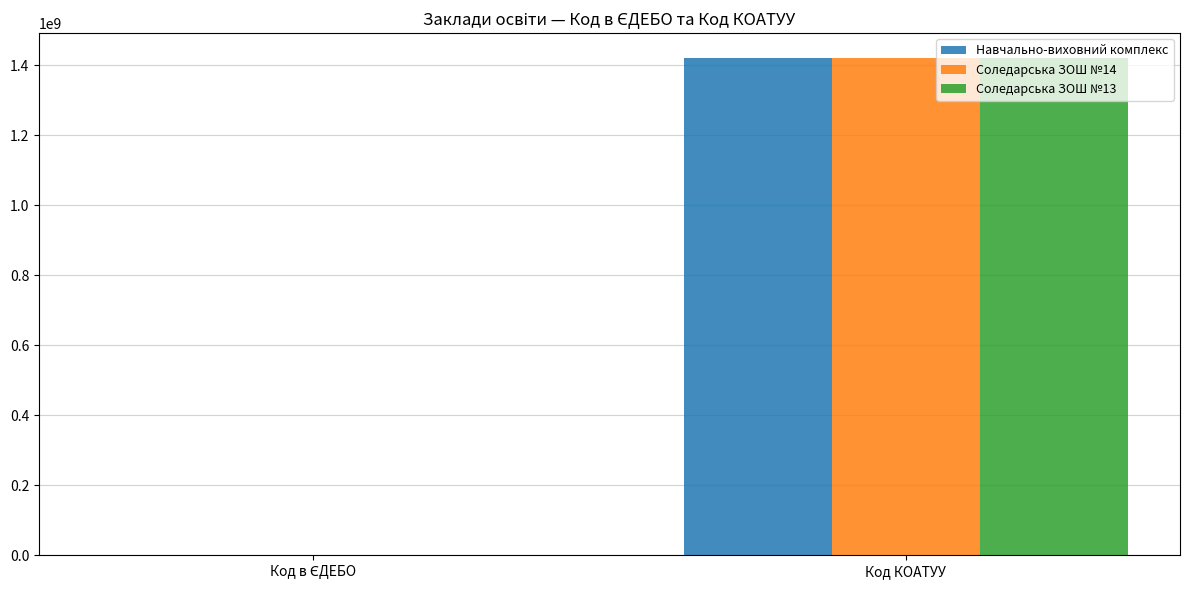

Reading left to right, extract all data points from this chart.

Навчально-виховний комплекс: 145233	1420910800
Соледарська ЗОШ №14: 144011	1420910800
Соледарська ЗОШ №13: 144012	1420910800